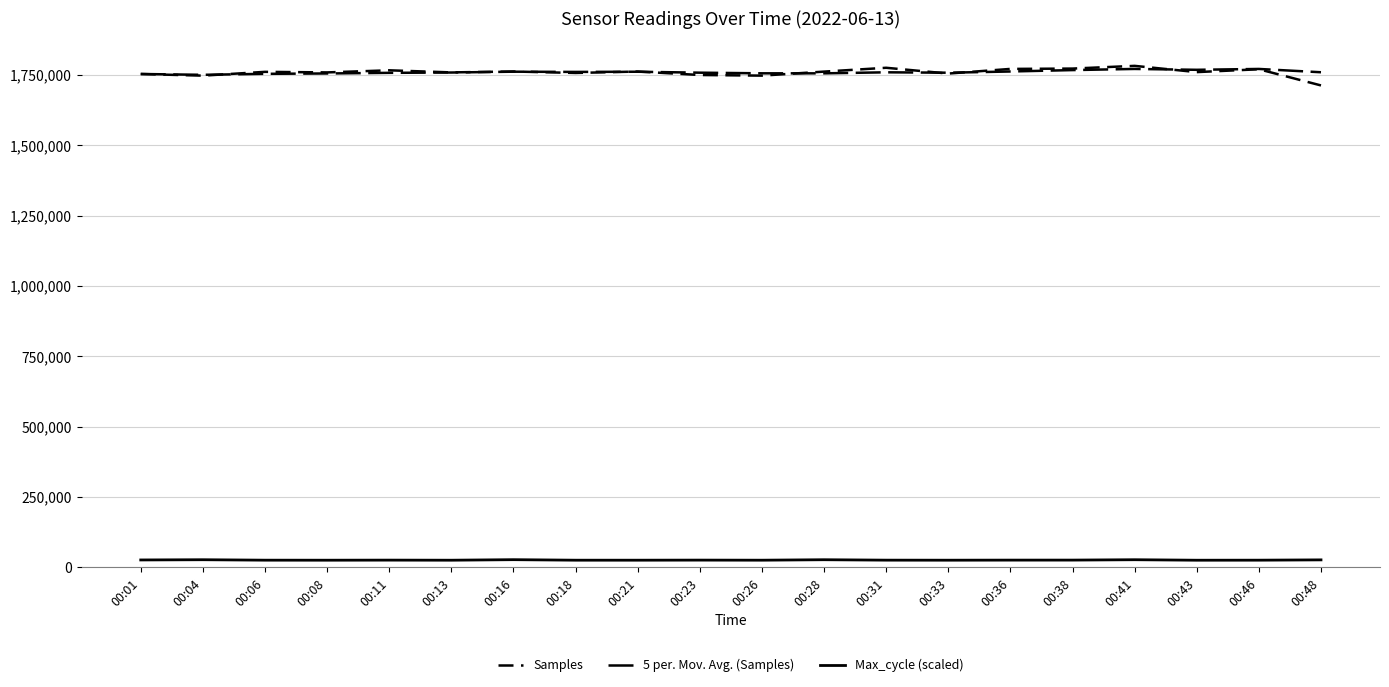

How many lines are shown in the chart?

3